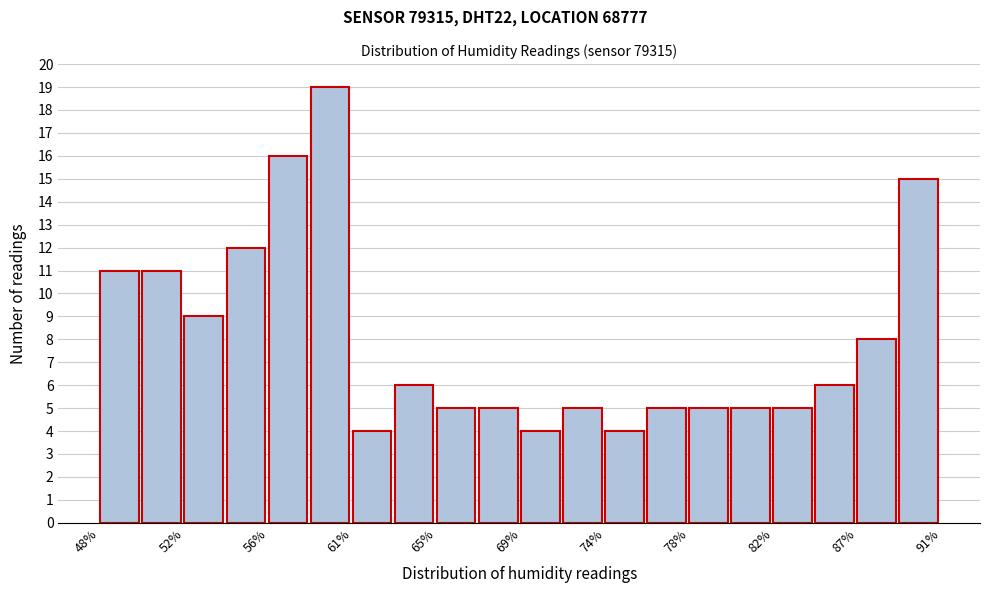

Reading left to right, transcribe this chart: for each bar, give the range it covers on the x-axis and its height. Neither the bar edges nor the heights are printed on the chart, so give them approximately, as read against the axes.

47.5 to 50.0: 11
50.0 to 52.0: 11
52.0 to 54.0: 9
54.0 to 56.5: 12
56.5 to 58.5: 16
58.5 to 60.5: 19
60.5 to 63.0: 4
63.0 to 65.0: 6
65.0 to 67.0: 5
67.0 to 69.5: 5
69.5 to 71.5: 4
71.5 to 73.5: 5
73.5 to 76.0: 4
76.0 to 78.0: 5
78.0 to 80.0: 5
80.0 to 82.5: 5
82.5 to 84.5: 5
84.5 to 86.5: 6
86.5 to 89.0: 8
89.0 to 91.0: 15